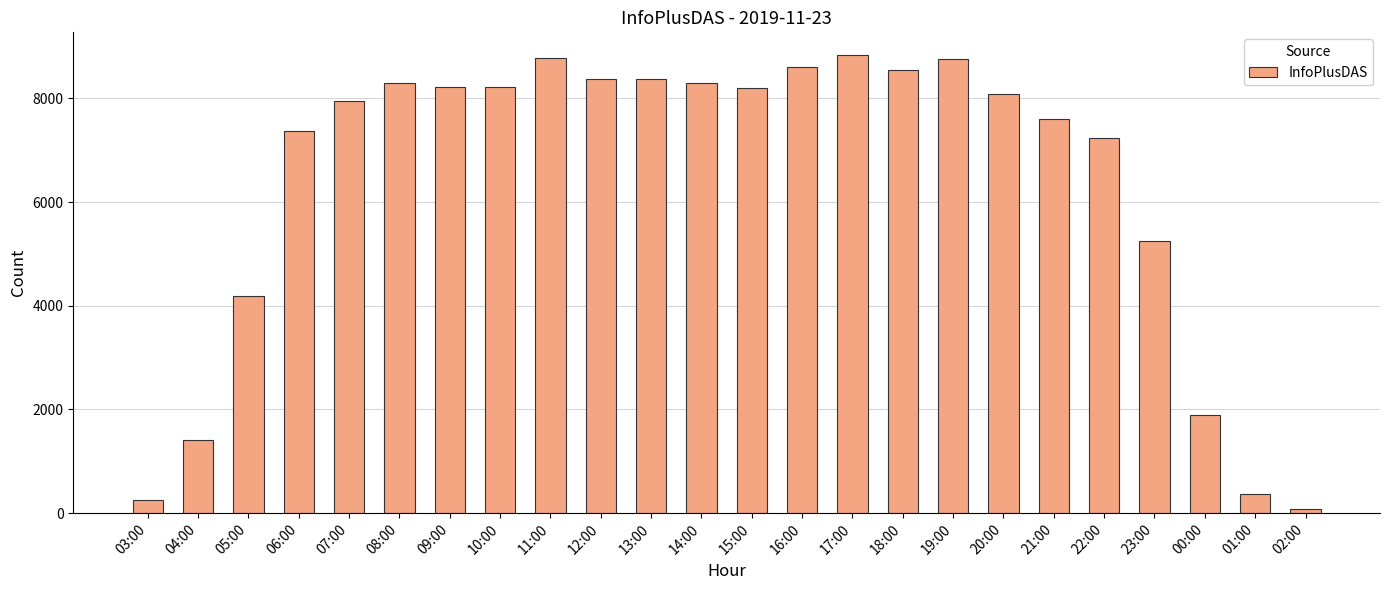

What is the change in value from 03:00 to 12:00?

+8129